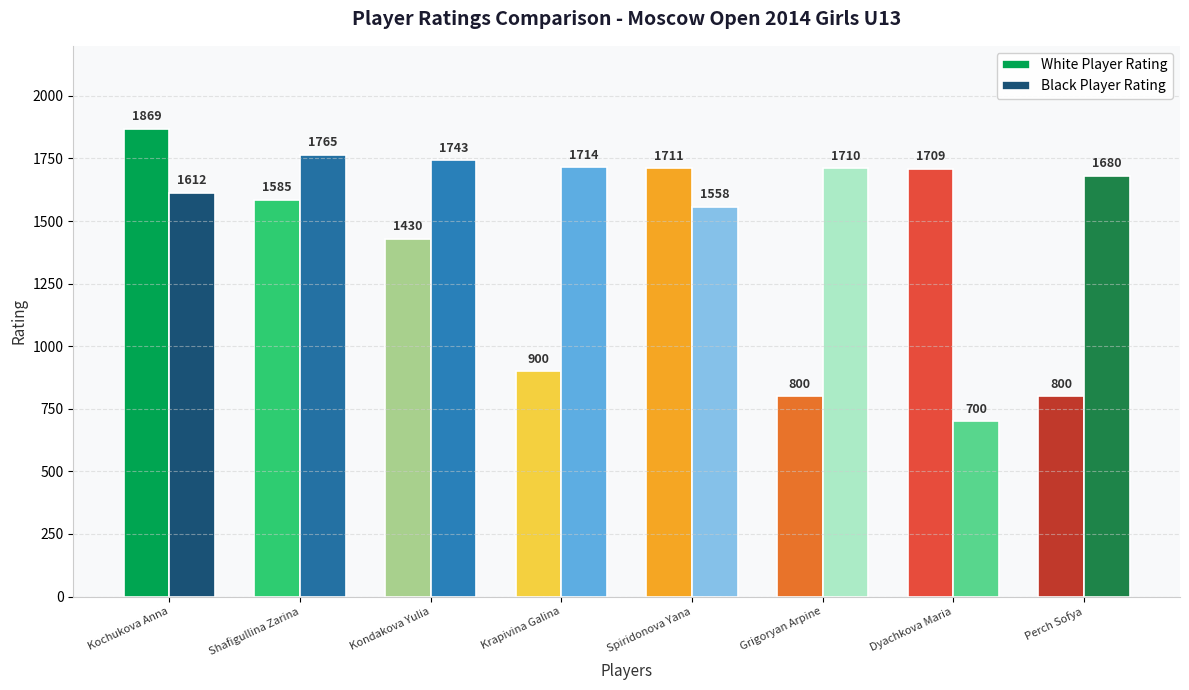

True or false: White Player Rating has a value of 1430 at Kondakova Yulia.

True